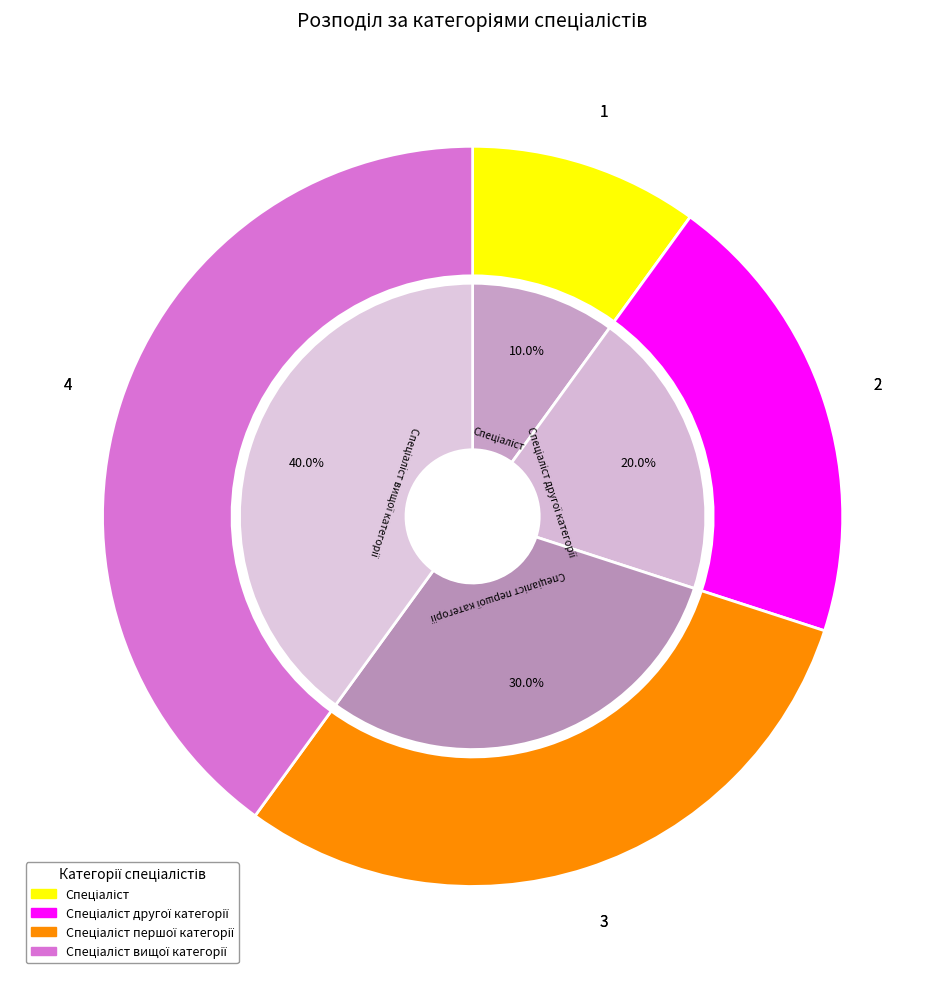

Is Спеціаліст першої категорії the majority of the pie?

No